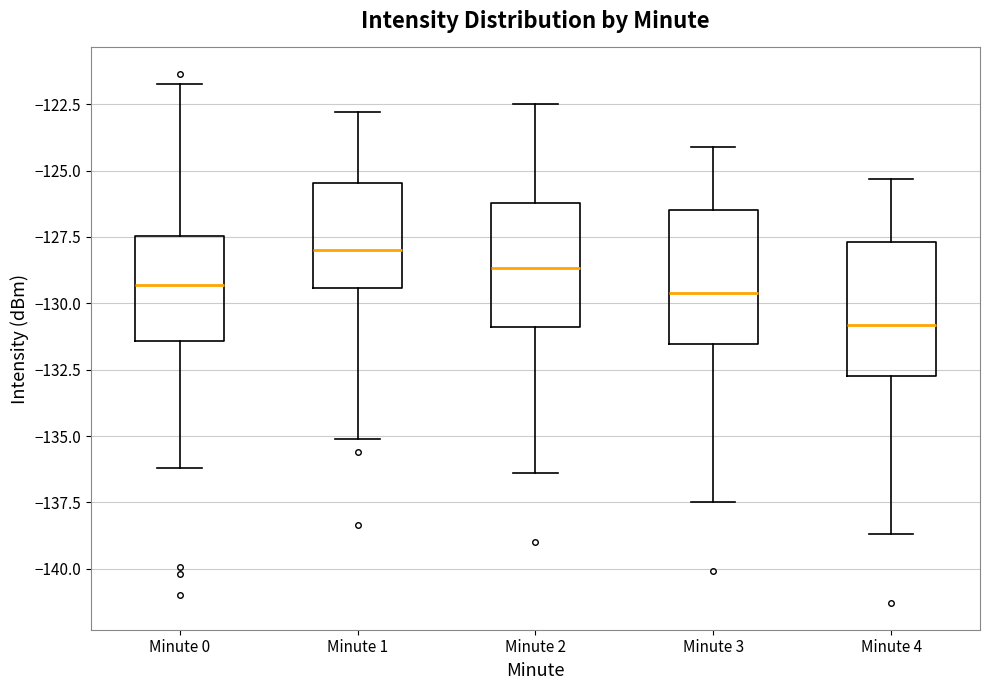

Which box's median line is the highest?

Minute 1